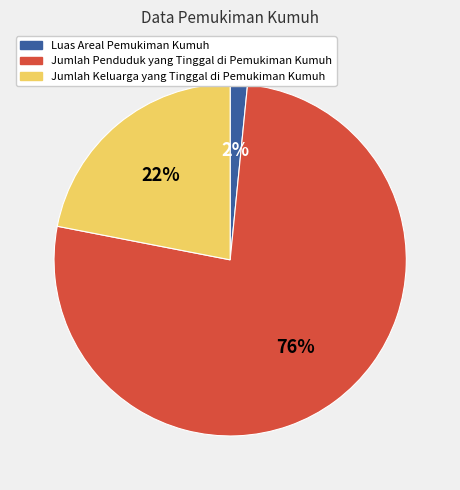

To the nearest percent, what is the combined percentage of Luas Areal Pemukiman Kumuh and Jumlah Keluarga yang Tinggal di Pemukiman Kumuh?

24%